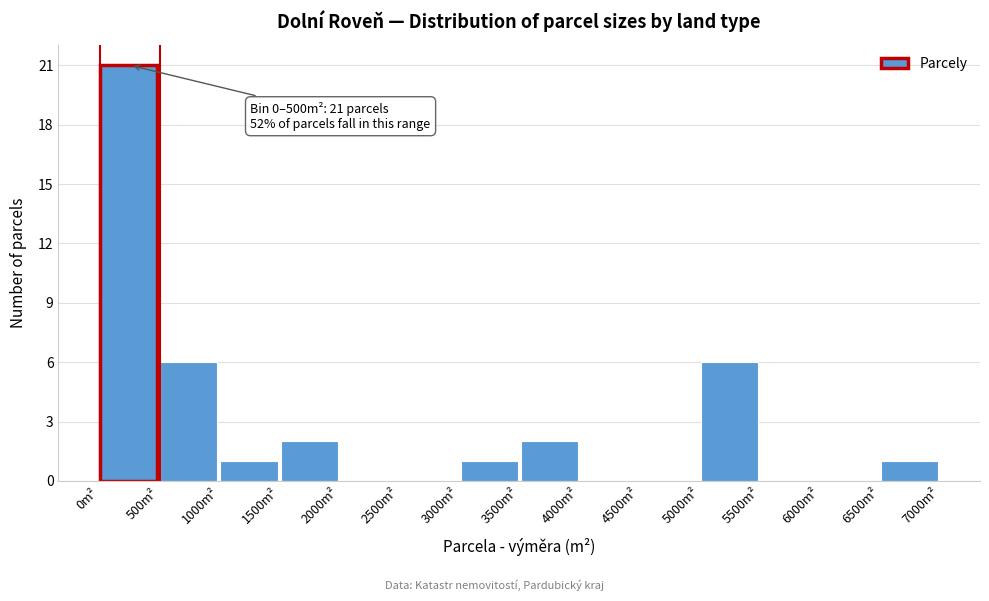

Over which range of the x-axis is the bar tallest?

0 to 500